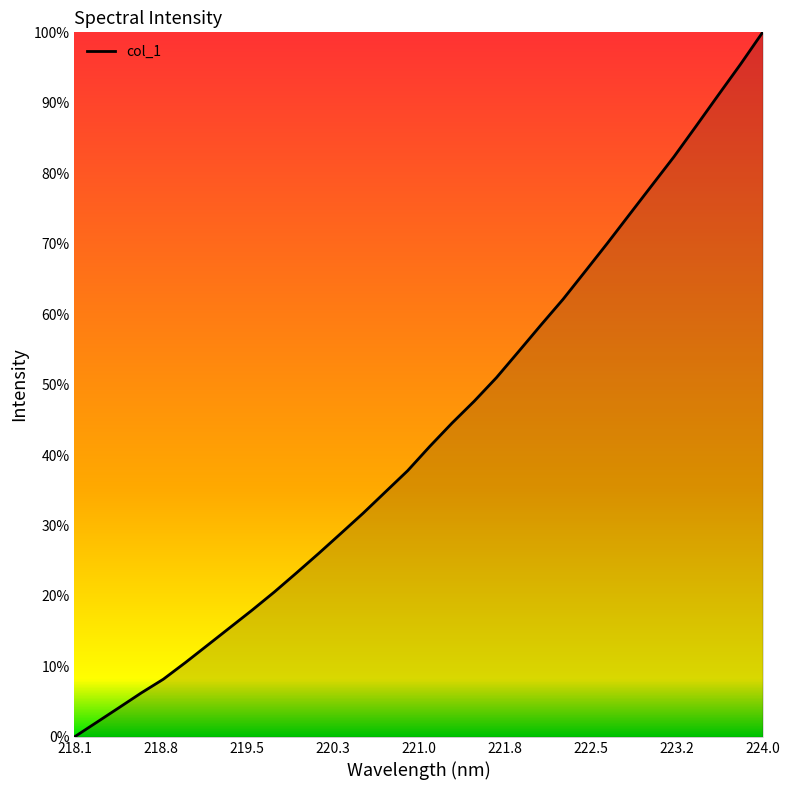

Does the chart display data point markers on the line(s)?

No